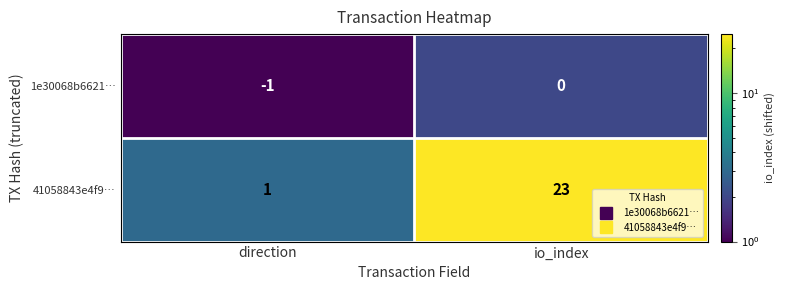

Between direction and io_index, which series saw the biggest shift?

41058843e4f9…